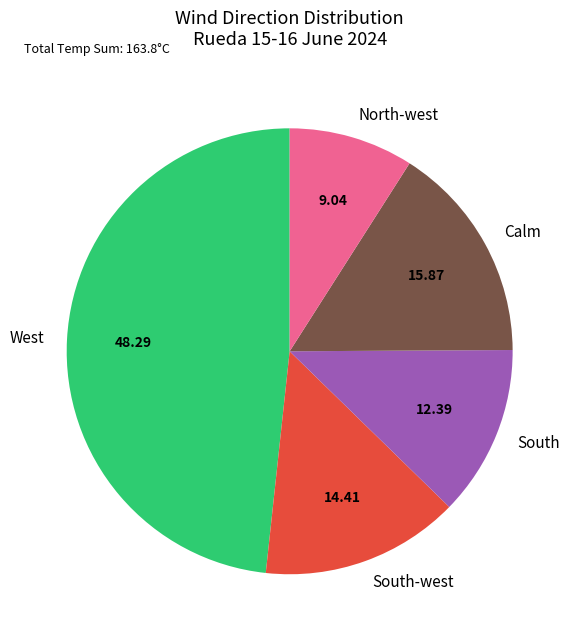

Is the sum of South-west and Calm greater than half?

No